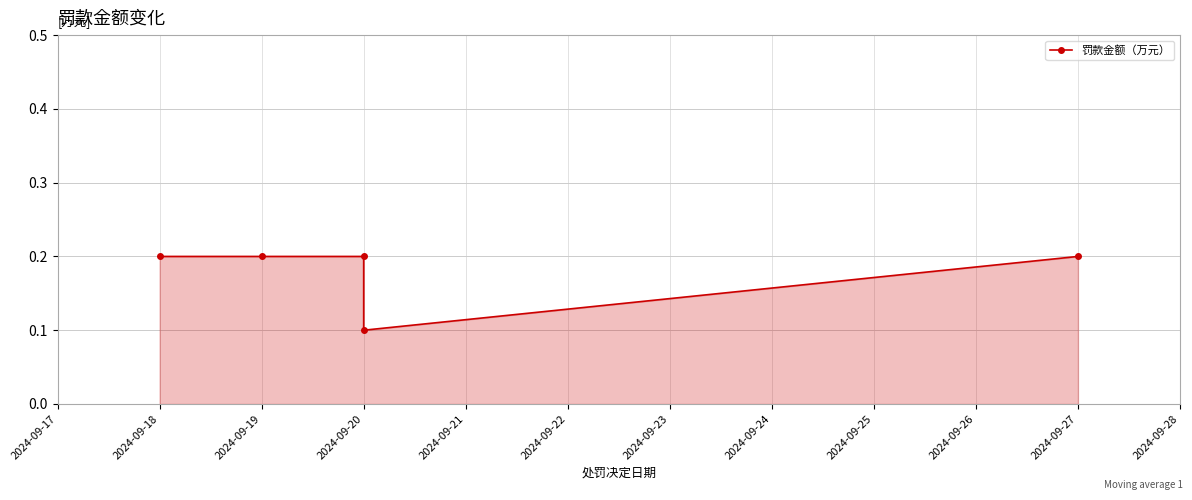

What is the smallest value displayed?

0.1